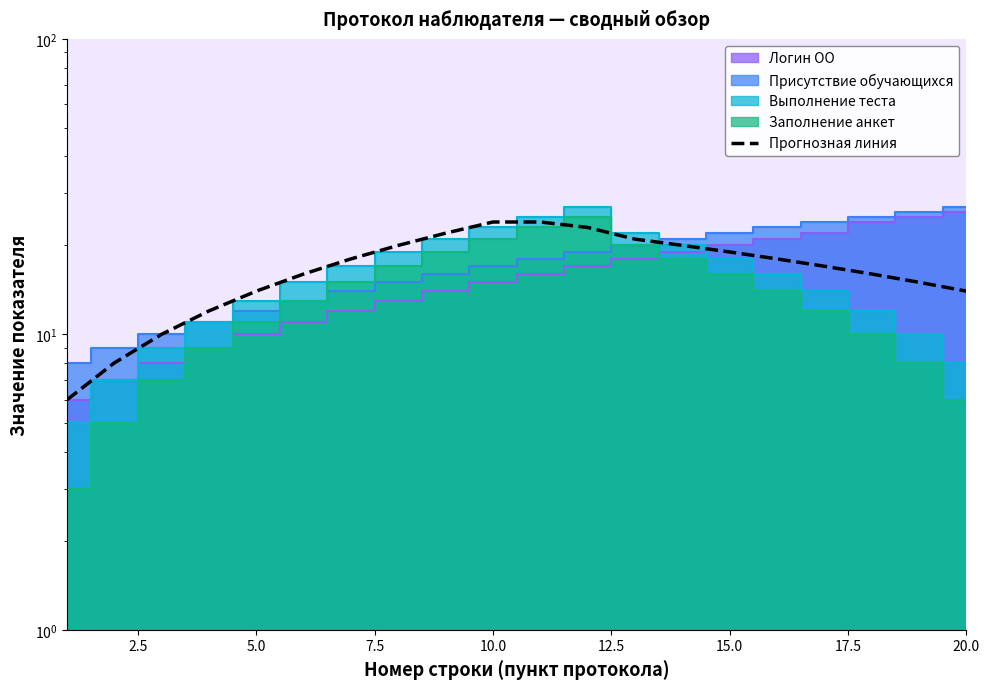

Reading left to right, what are all the values shown in this chart?

6	8	10	12	14	16	18	20	22	24	24	23	21	20	19	18	17	16	15	14